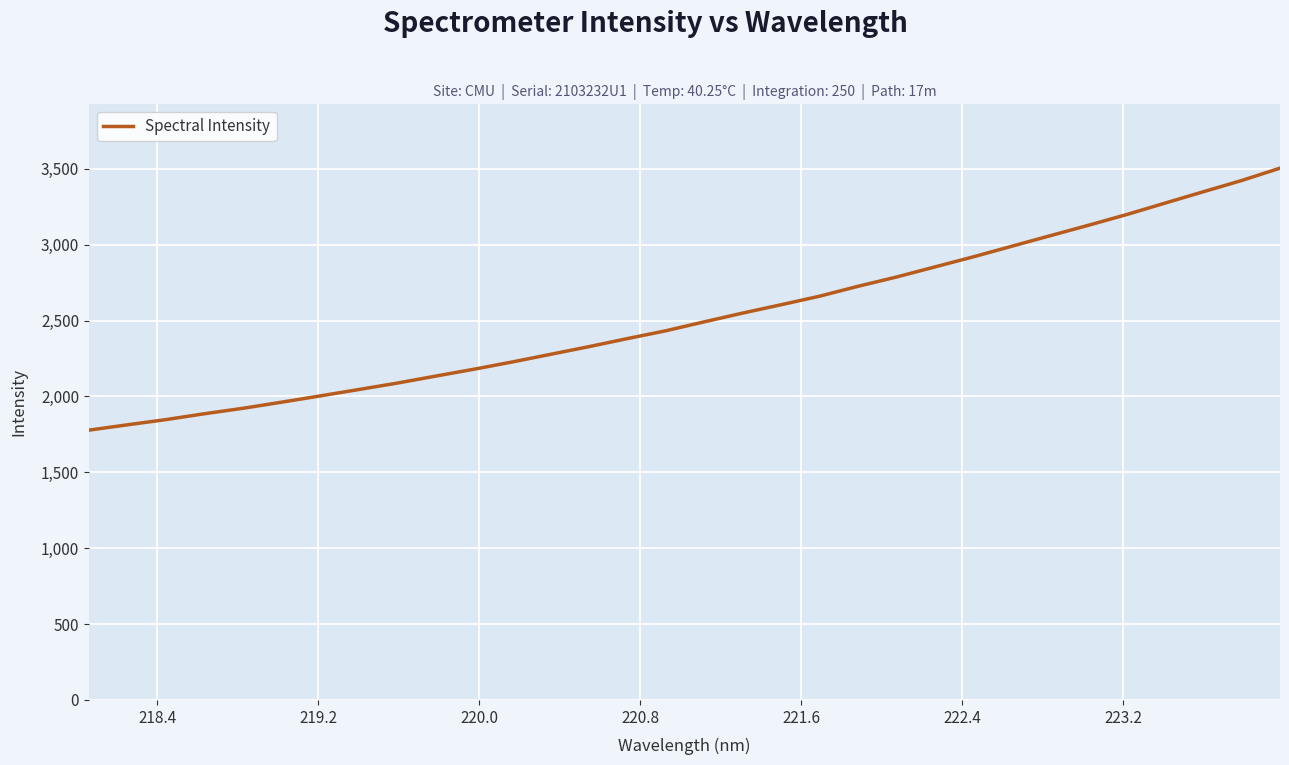

What is the maximum value shown in the chart?

3503.8